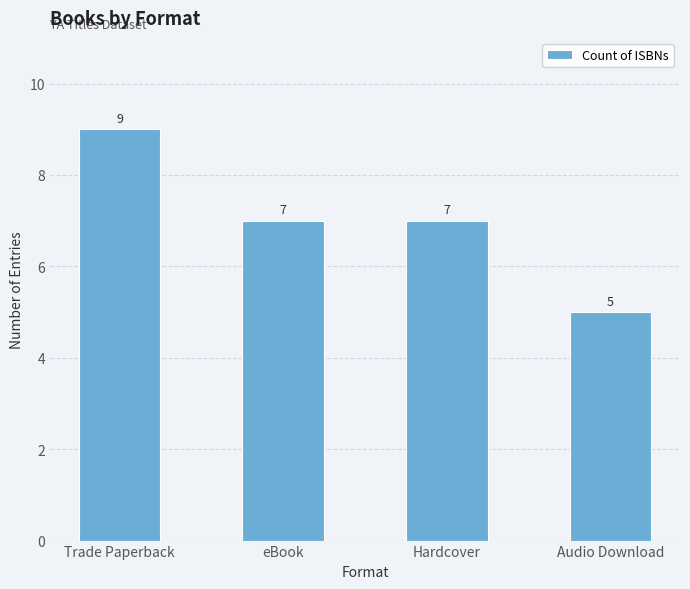

How many data points does each series have?

4